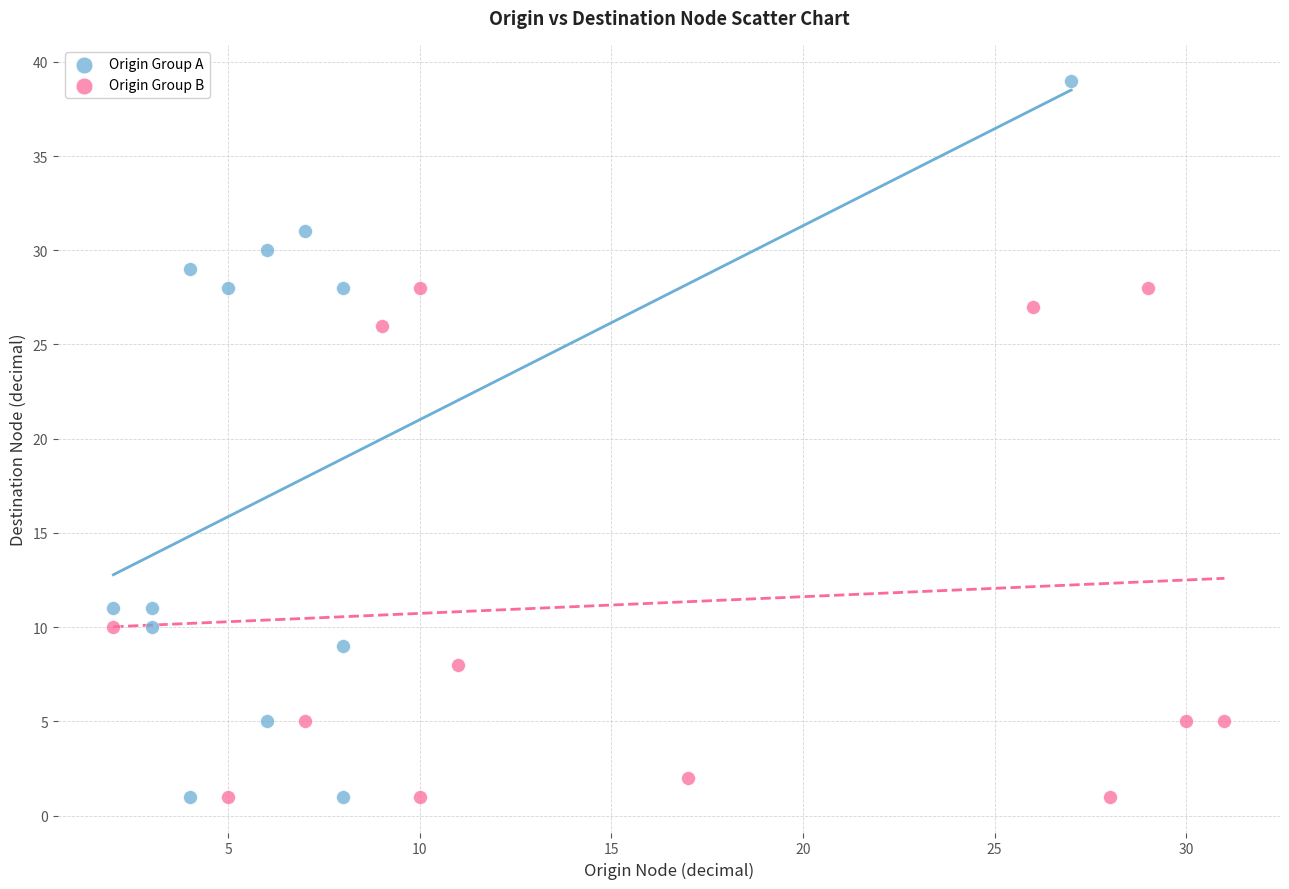

Which series has the widest spread of Y values?

Origin Group A